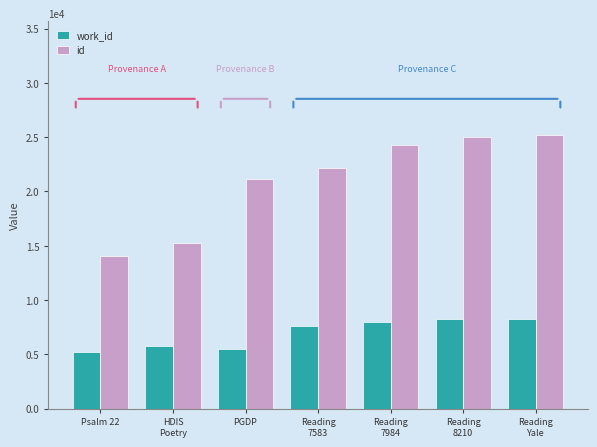

Rank the series at PGDP from highest to lowest value.

id, work_id